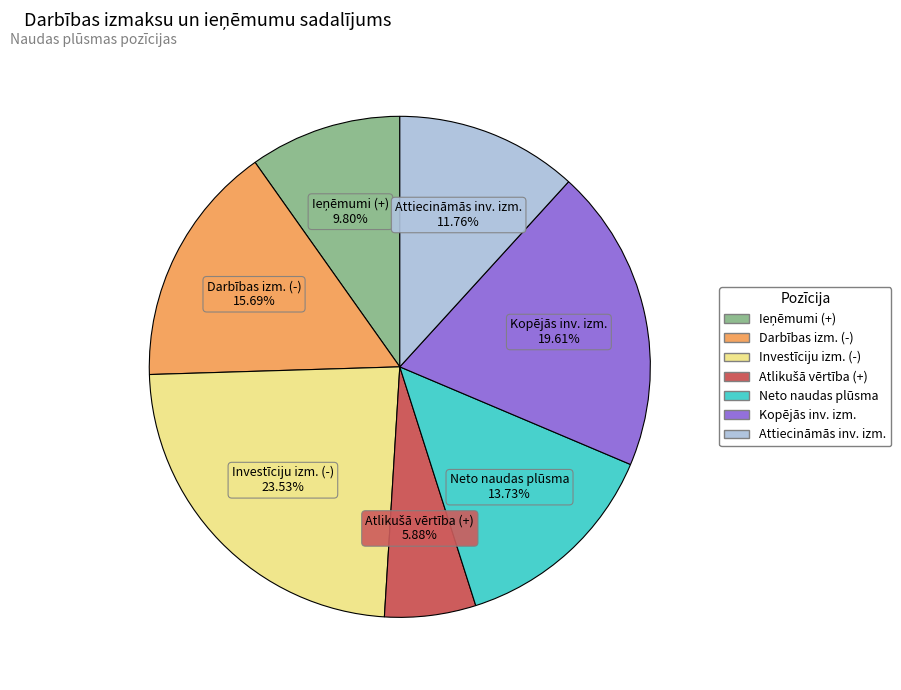

Between Investīciju izm. (-) and Kopējās inv. izm., which is larger?

Investīciju izm. (-)